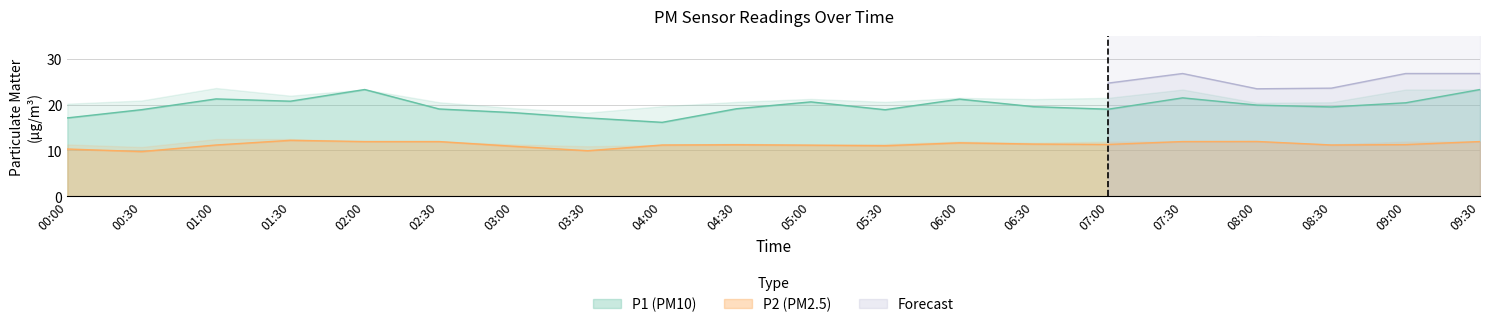

True or false: P1 and P2 intersect in this chart.

False